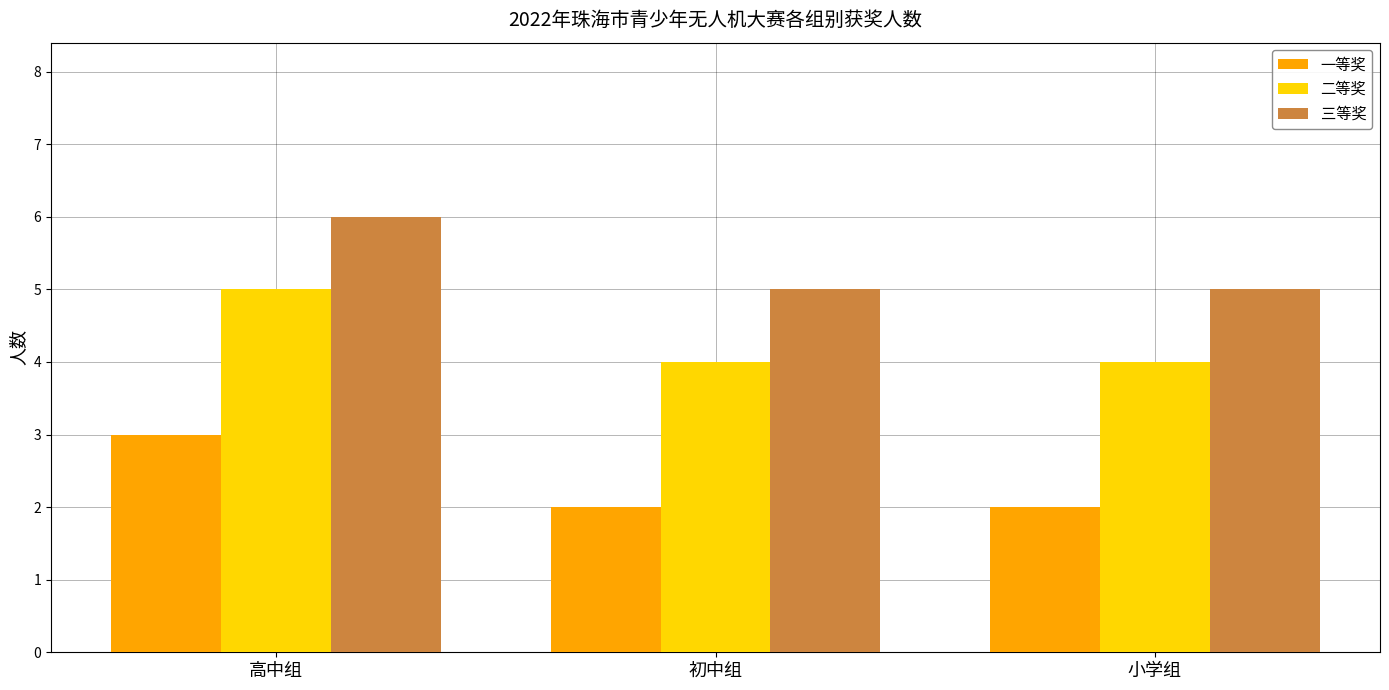

Is the value of 三等奖 at 小学组 greater than the value of 一等奖 at 初中组?

Yes